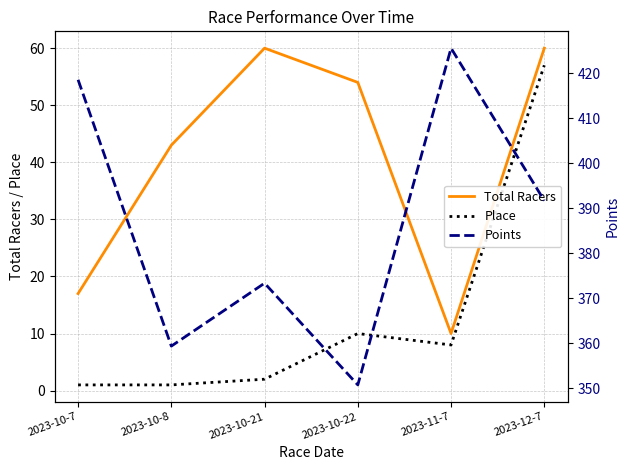

Reading left to right, transcribe all the data shown in this chart.

Total Racers: 2023-10-7=17.0	2023-10-8=43.0	2023-10-21=60.0	2023-10-22=54.0	2023-11-7=10.0	2023-12-7=60.0
Place: 2023-10-7=1.0	2023-10-8=1.0	2023-10-21=2.0	2023-10-22=10.0	2023-11-7=8.0	2023-12-7=57.0
Points: 2023-10-7=418.6	2023-10-8=359.4	2023-10-21=373.4	2023-10-22=350.7	2023-11-7=425.6	2023-12-7=391.7